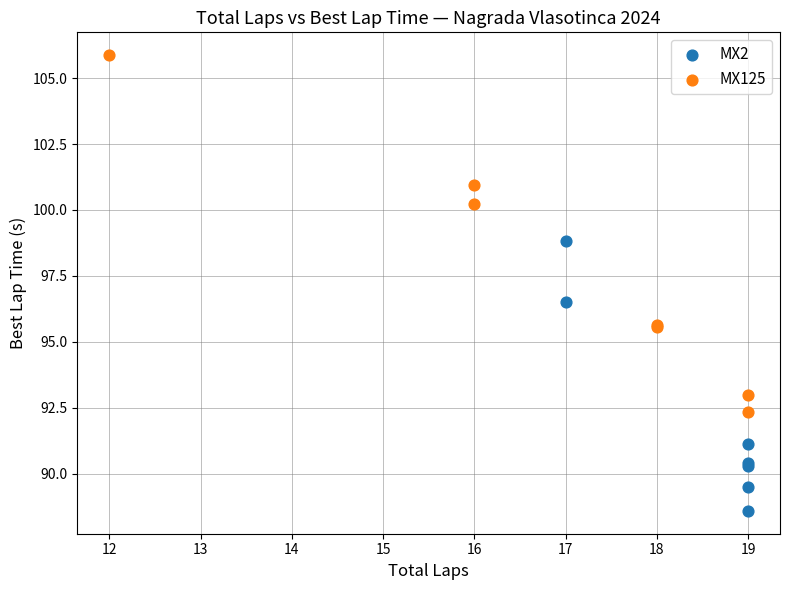

What are all the series names shown in the legend?

MX2, MX125